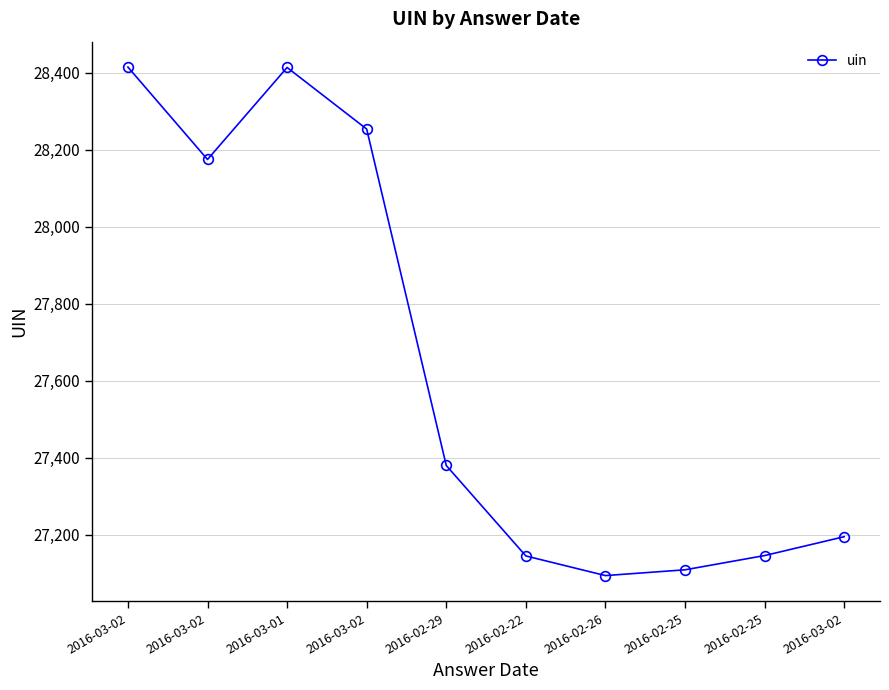

The chart shows a value of 48086 at 2016-03-01. True or false?

False